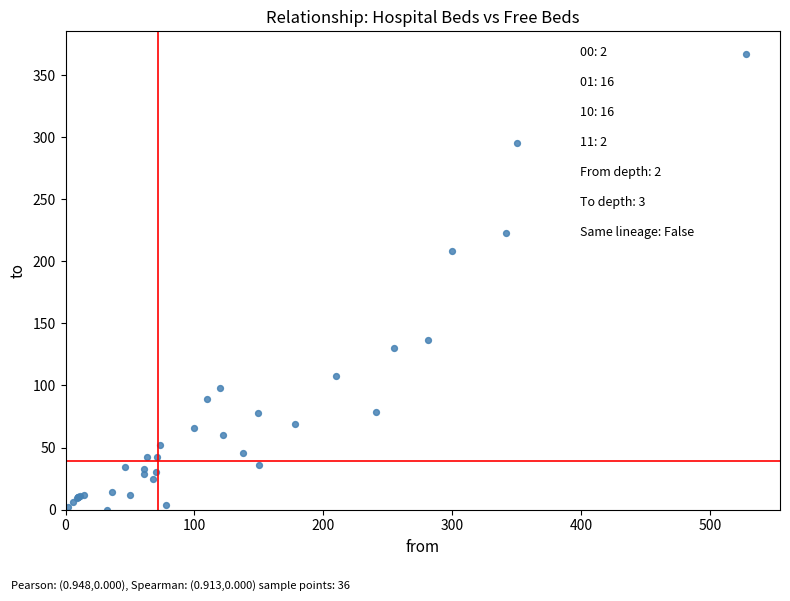

What Y value in the scatter plot is closest to 183?

208